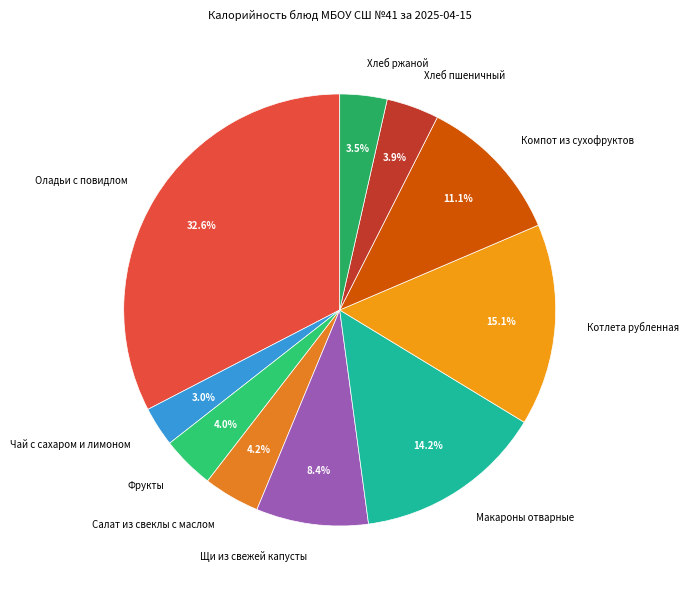

To the nearest percent, what portion does Котлета рубленная represent?

15%